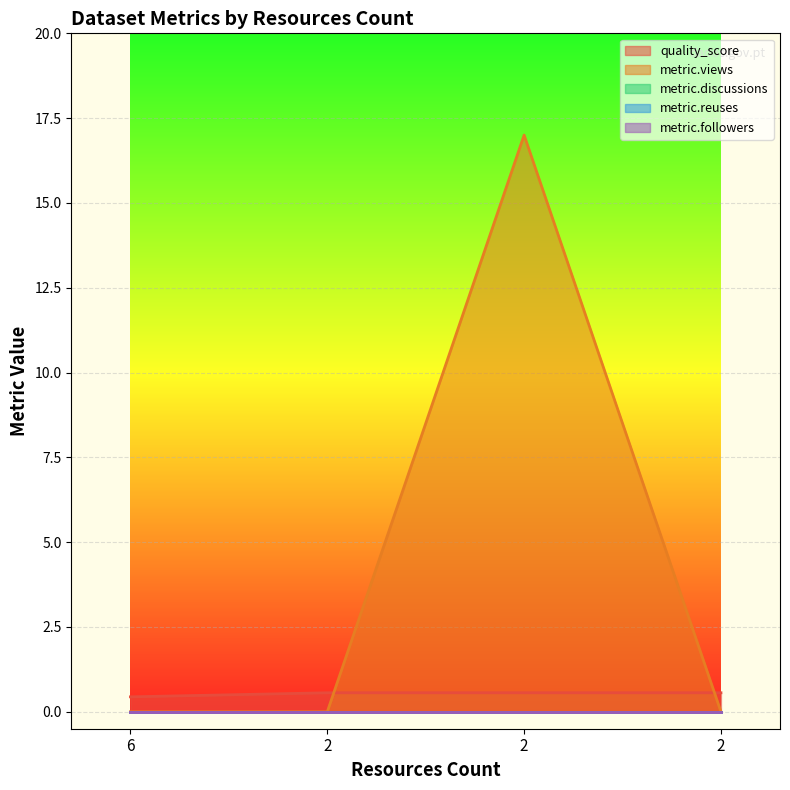

What is the sum of the metric.views values at 2 and 2?

17.0